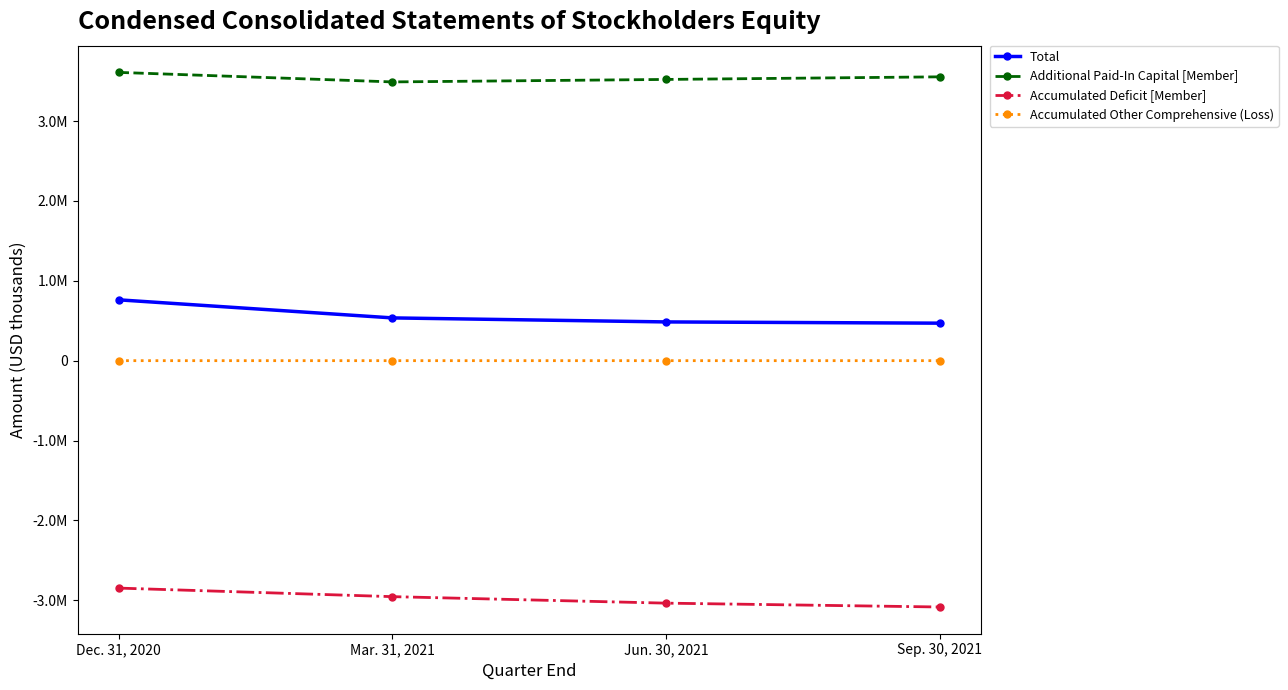

True or false: Accumulated Deficit [Member] and Additional Paid-In Capital [Member] cross at least once.

False